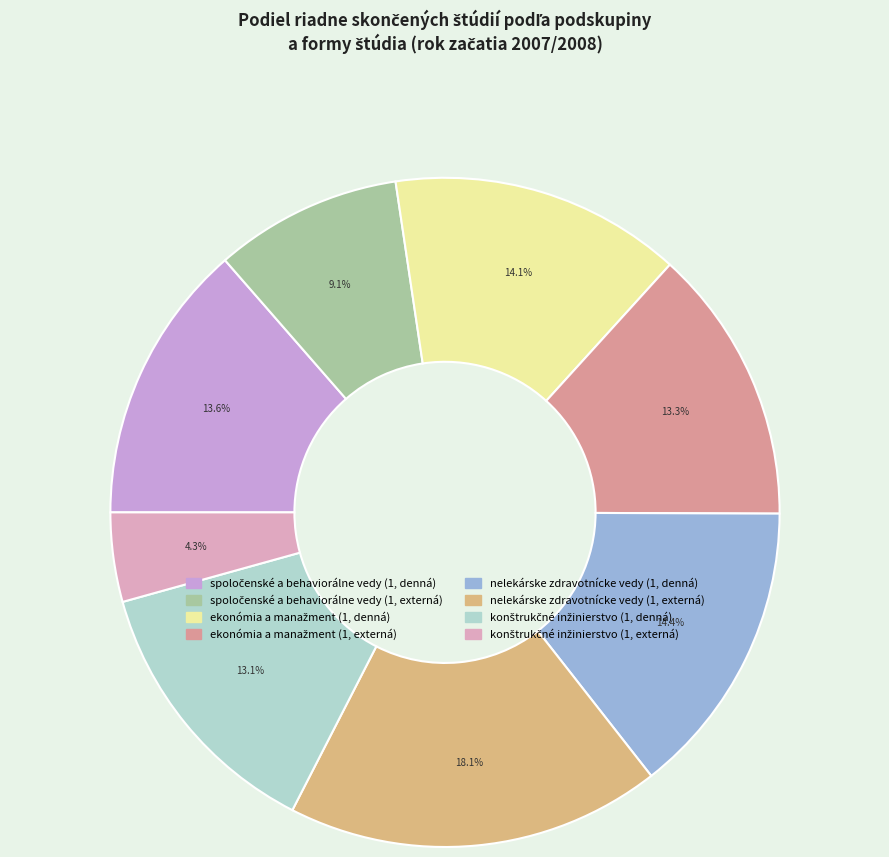

What is the change in value from spoločenské a behaviorálne vedy (1, externá) to konštrukčné inžinierstvo (1, denná)?

+20.8